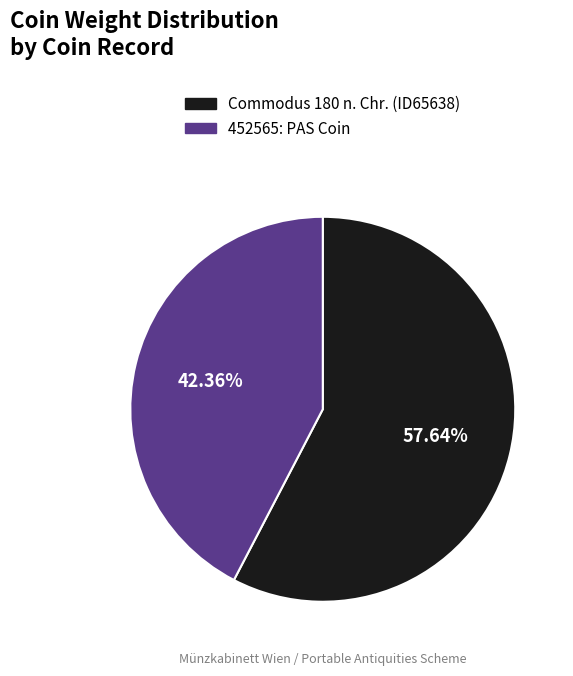

True or false: Commodus 180 n. Chr. (ID65638) accounts for 69% of the total.

False